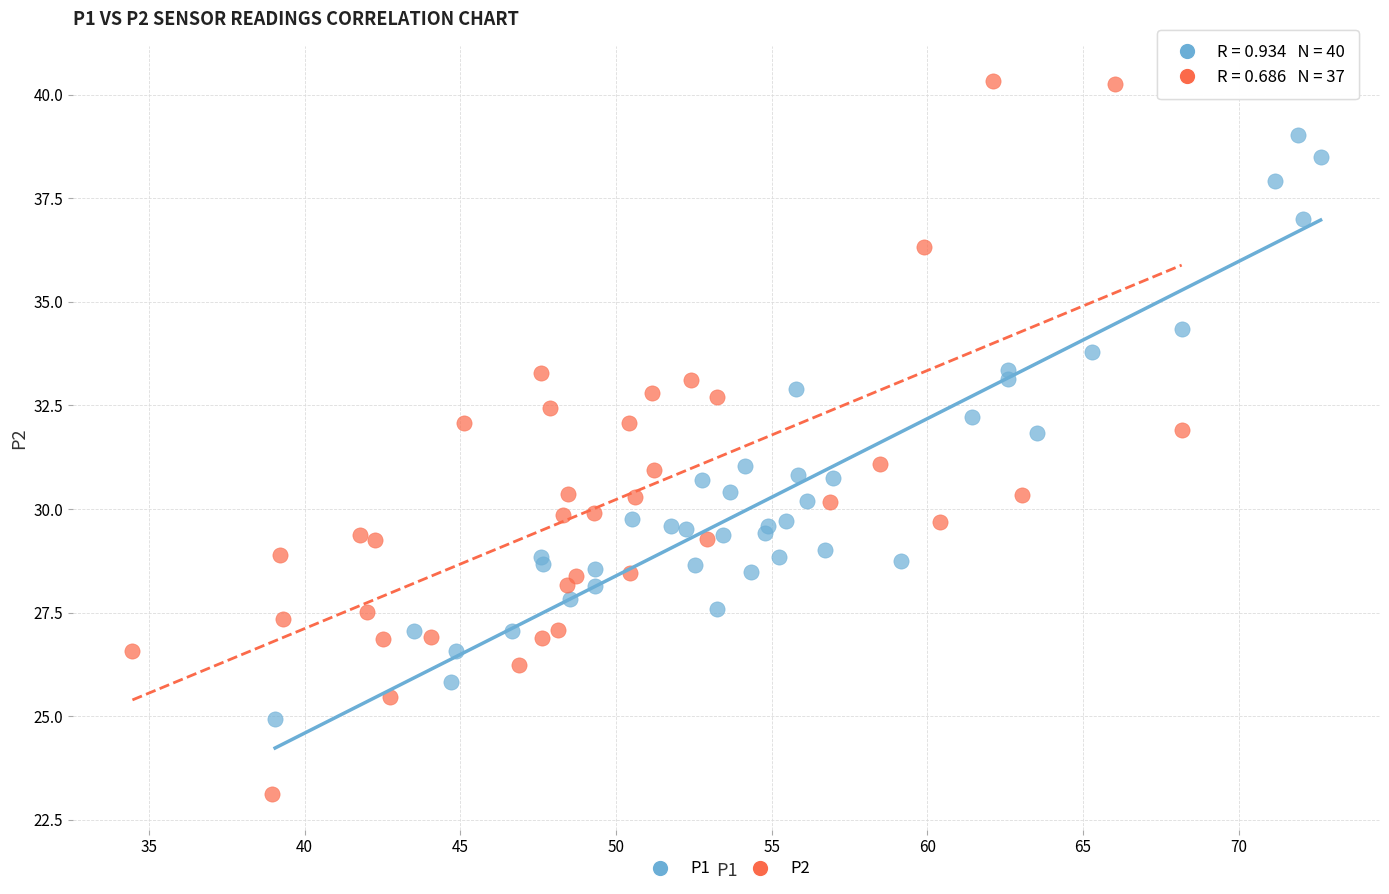

Which series contains the highest Y value?

P2